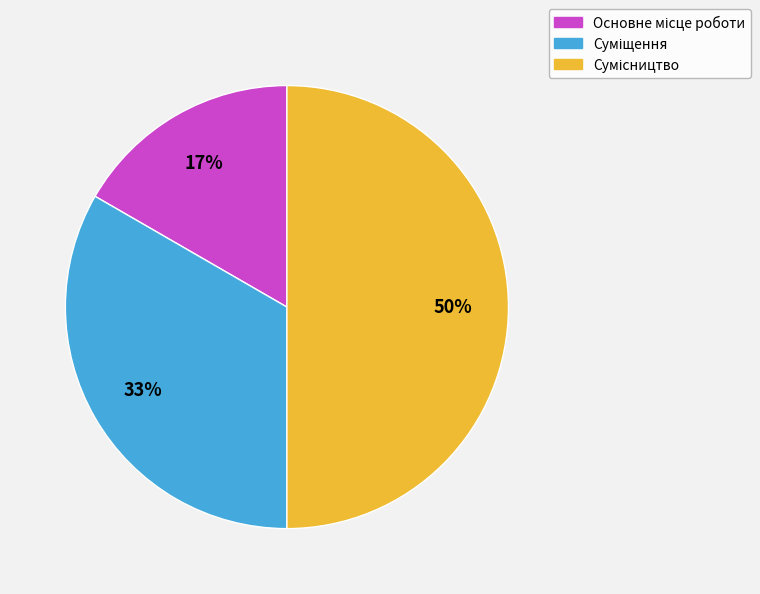

To the nearest percent, what is the difference between the largest and smallest slice percentages?

33%